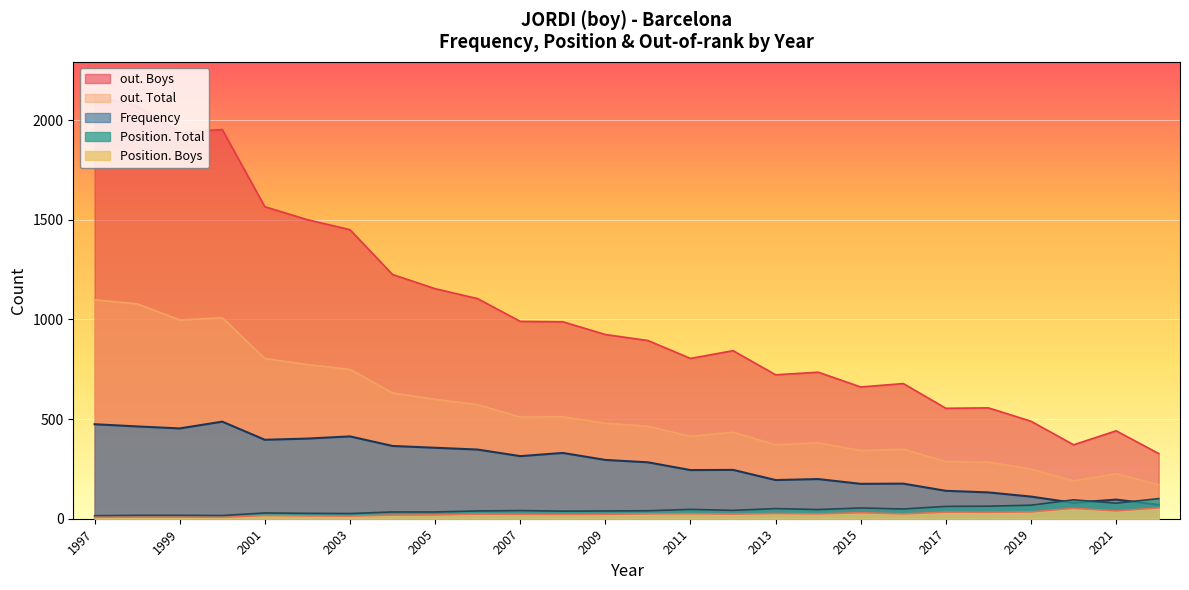

What is the total value across all series at 2013?

1364